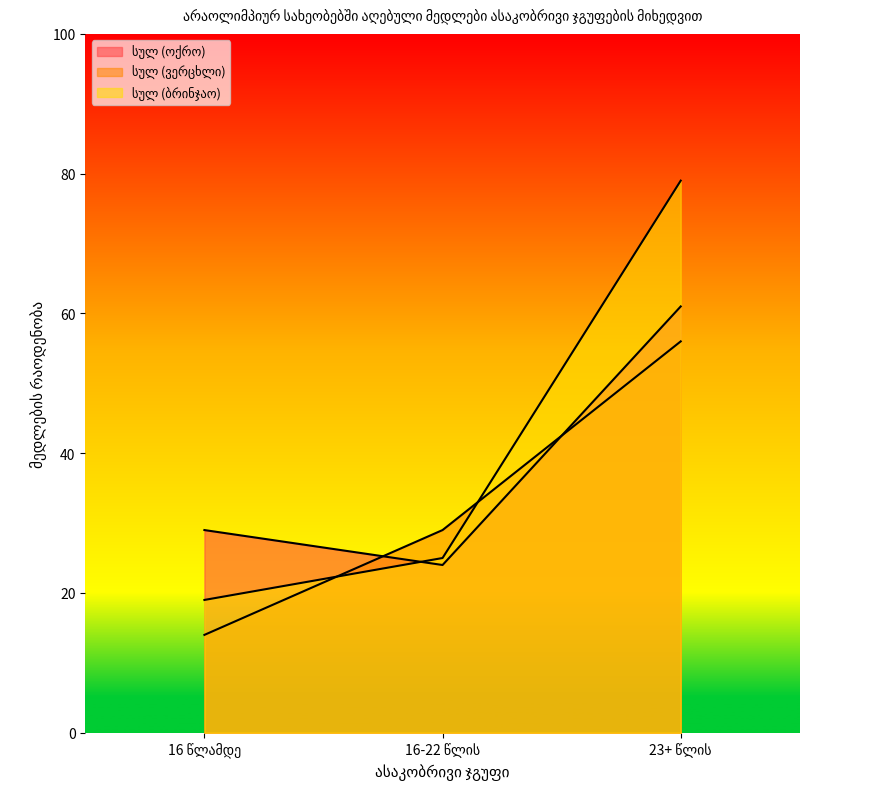

Where is სულ (ოქრო) nearest to the value 42?

16 წლამდე